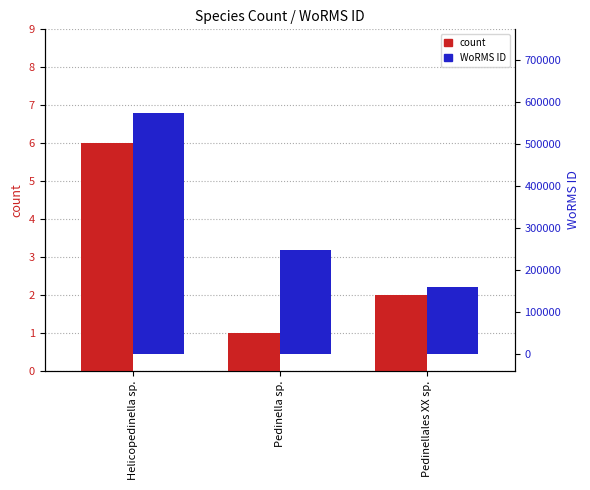

Rank the series at Helicopedinella sp. from highest to lowest value.

WoRMS ID, count